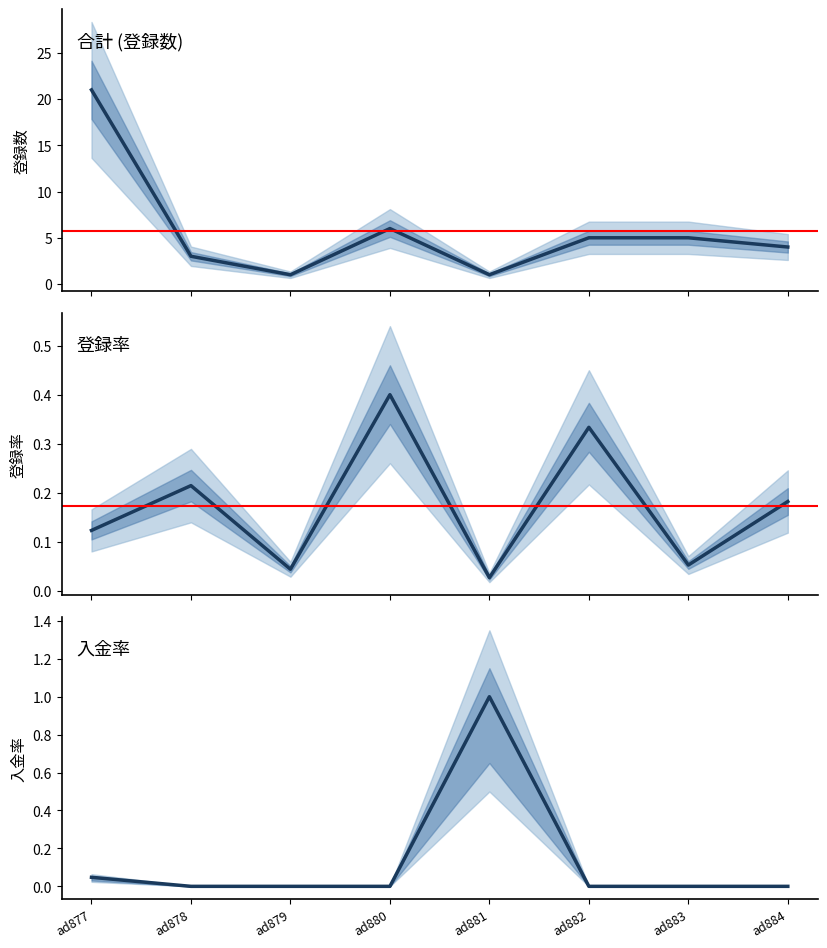

What is the total value across all series at ad882?

5.3